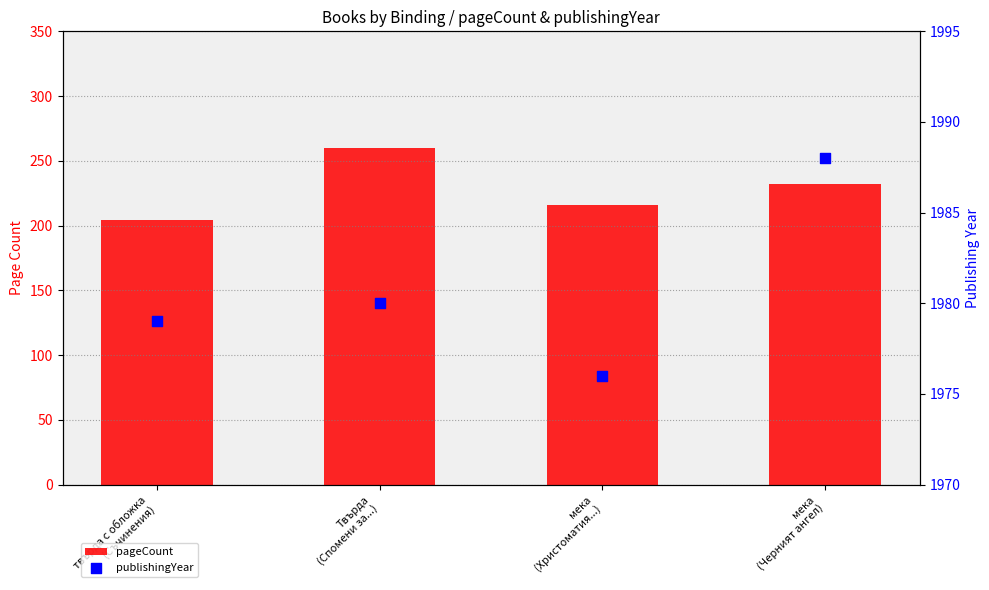

At which category is the sum across all series the highest?

Твърда
(Спомени за...)